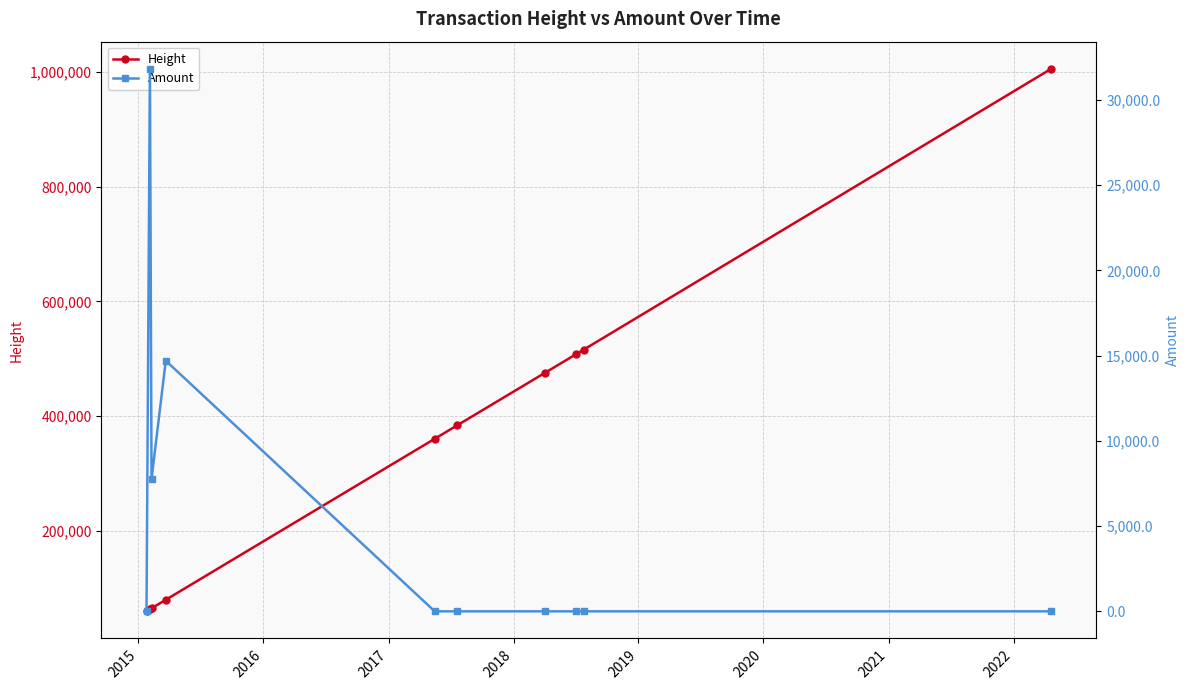

How many lines are shown in the chart?

2